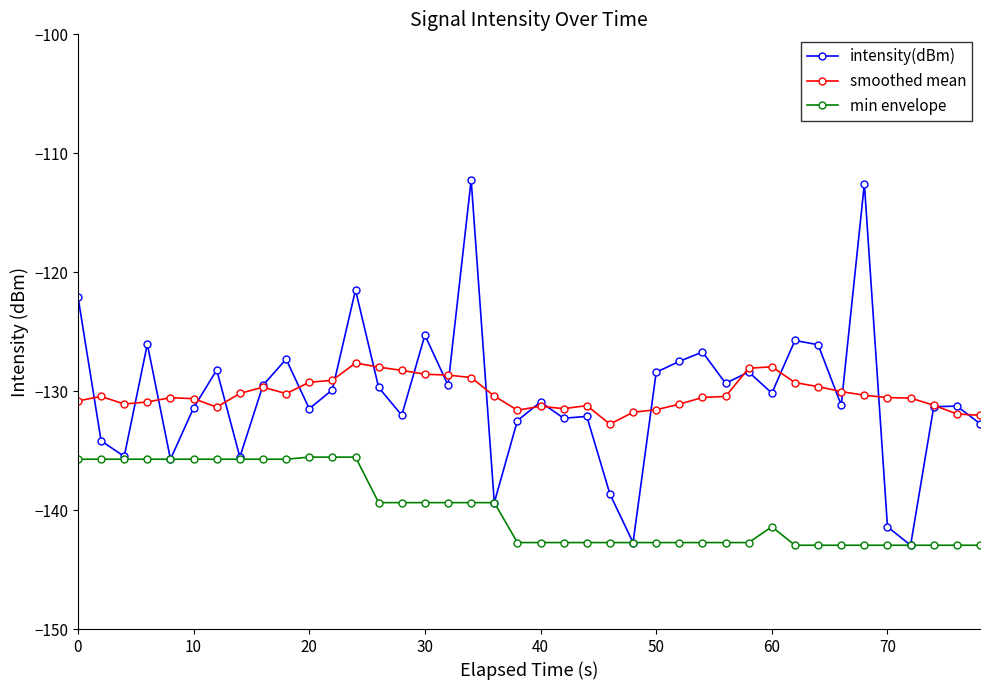

In intensity(dBm), how many points are higher than both neighbors (excluding endpoints)?

13